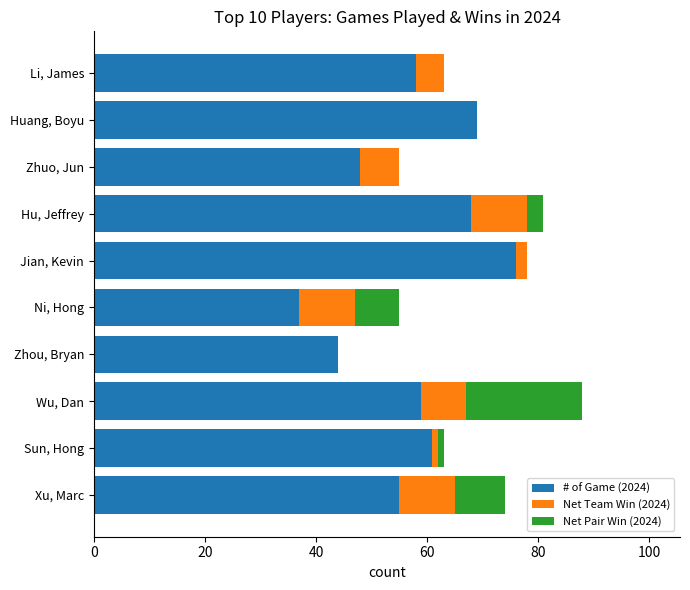

What is the highest value of the # of Game (2024) series?

76